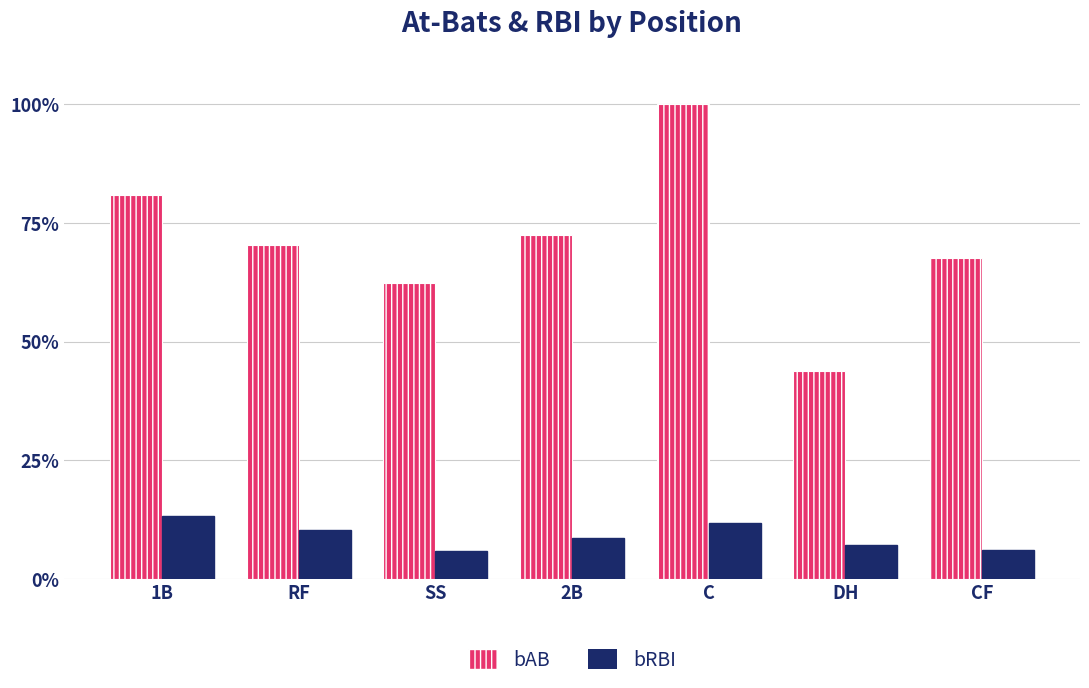

What is the label of the 2nd bar from the left?

RF